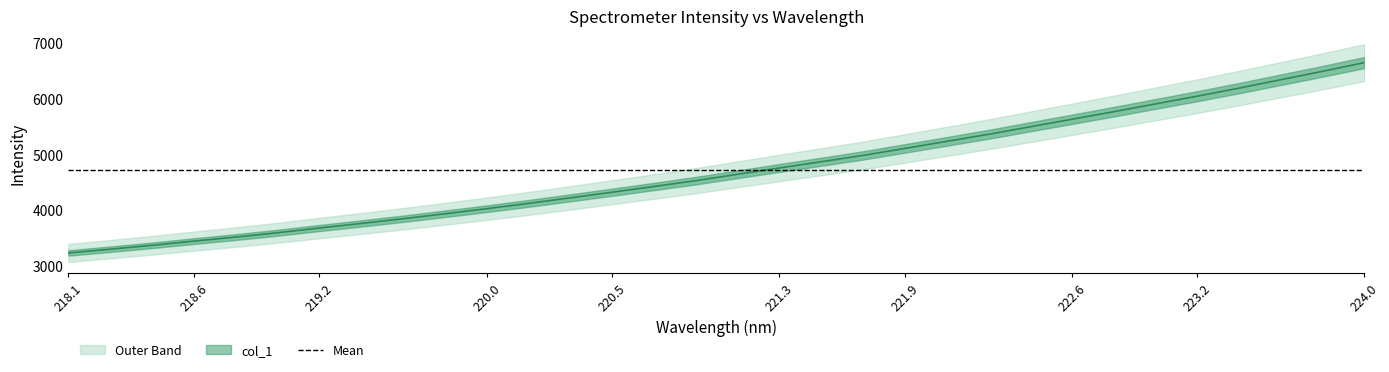

The chart shows a value of 5626.9 at 222.6. True or false?

True